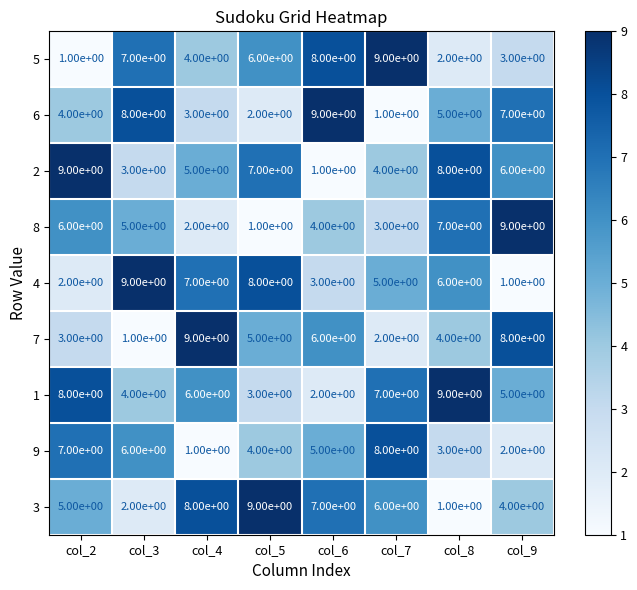

What is the spread (max minus min) of values at col_4?

8